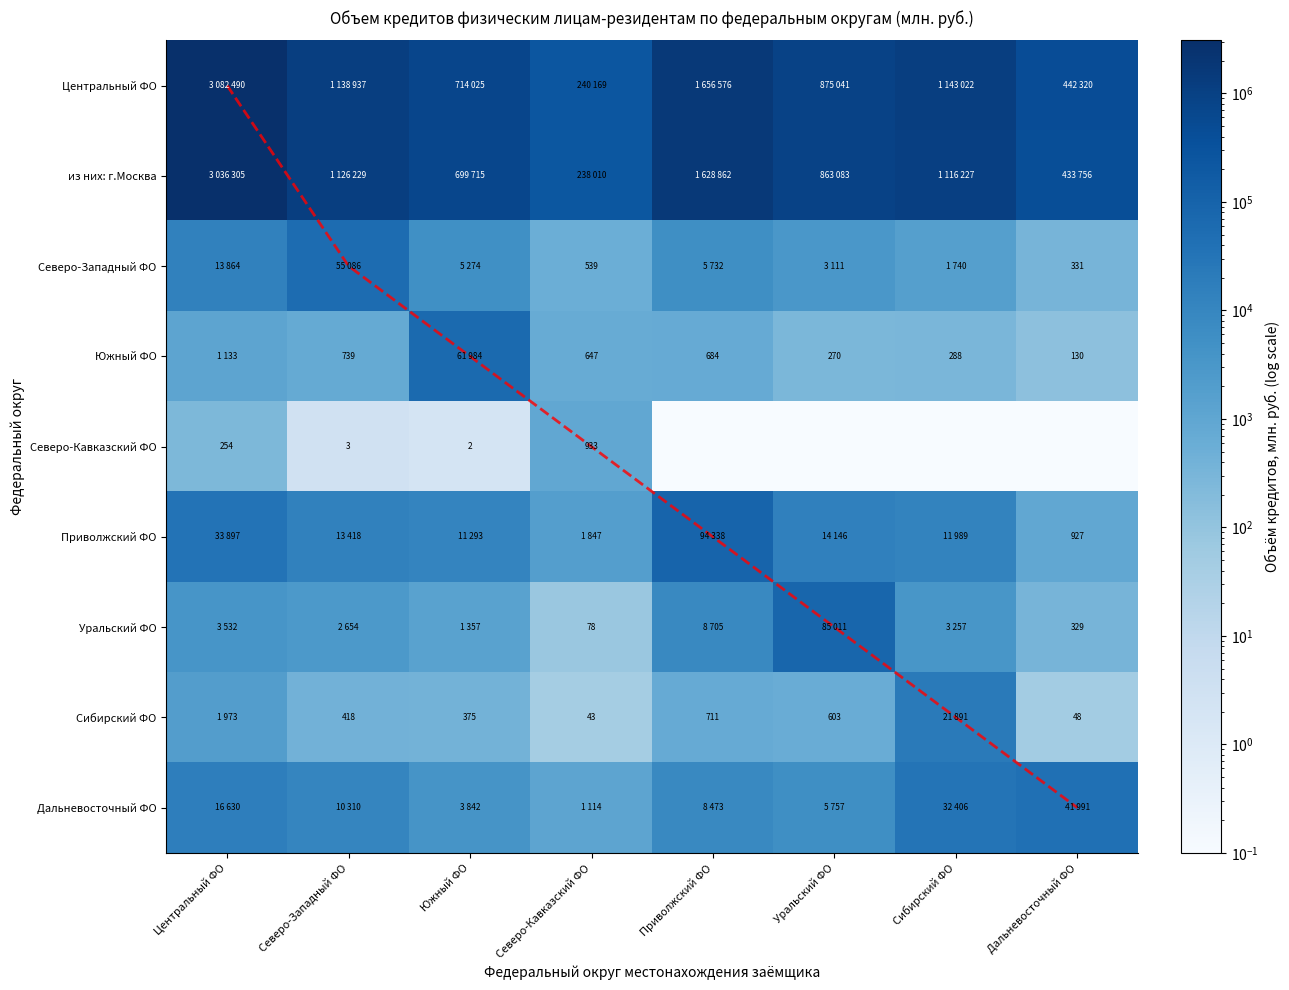

What is the average value of the Центральный ФО series?

1161572.5